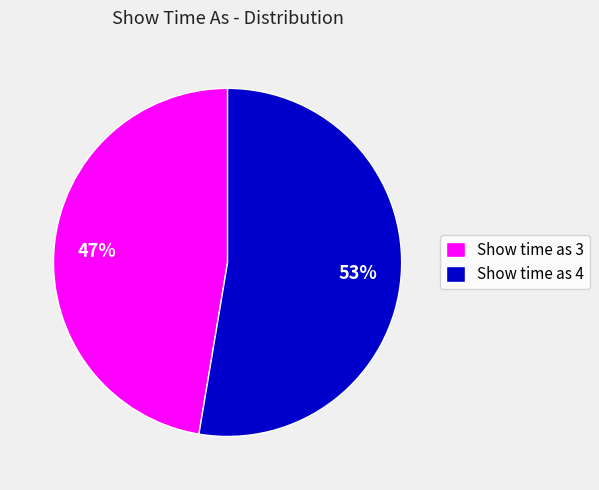

How many slices are in this pie chart?

2